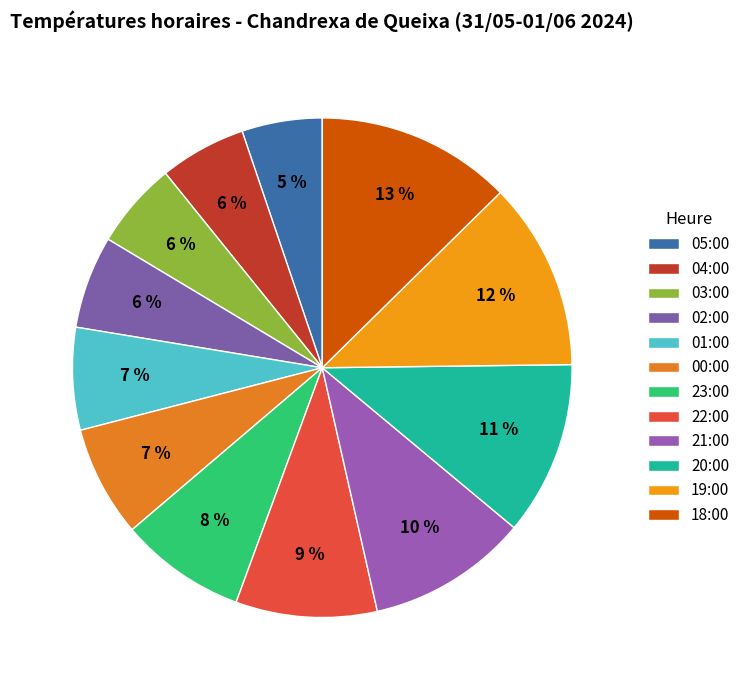

How many segments does this pie chart have?

12